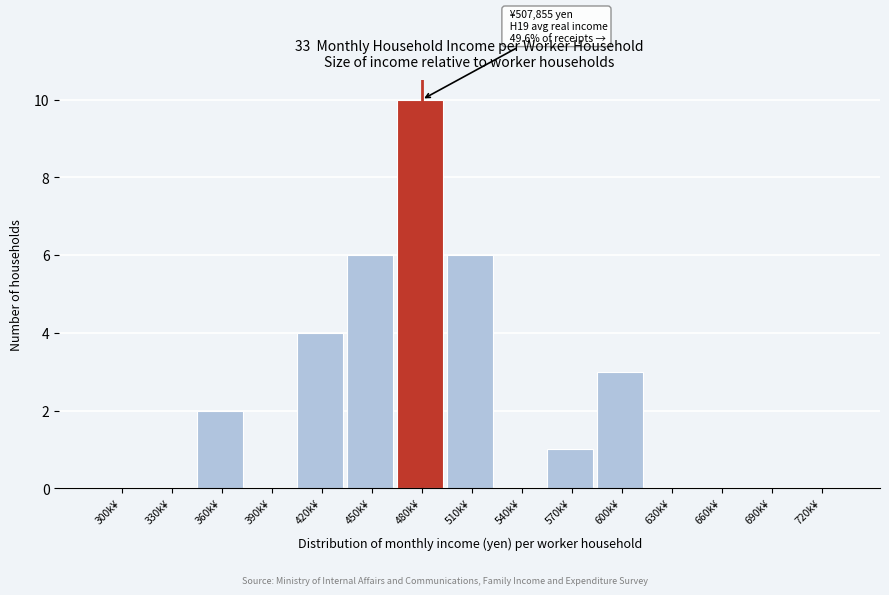

Reading right to left, extract all data points from this chart.

720k¥=0	690k¥=0	660k¥=0	630k¥=0	600k¥=3	570k¥=1	540k¥=0	510k¥=6	480k¥=10	450k¥=6	420k¥=4	390k¥=0	360k¥=2	330k¥=0	300k¥=0